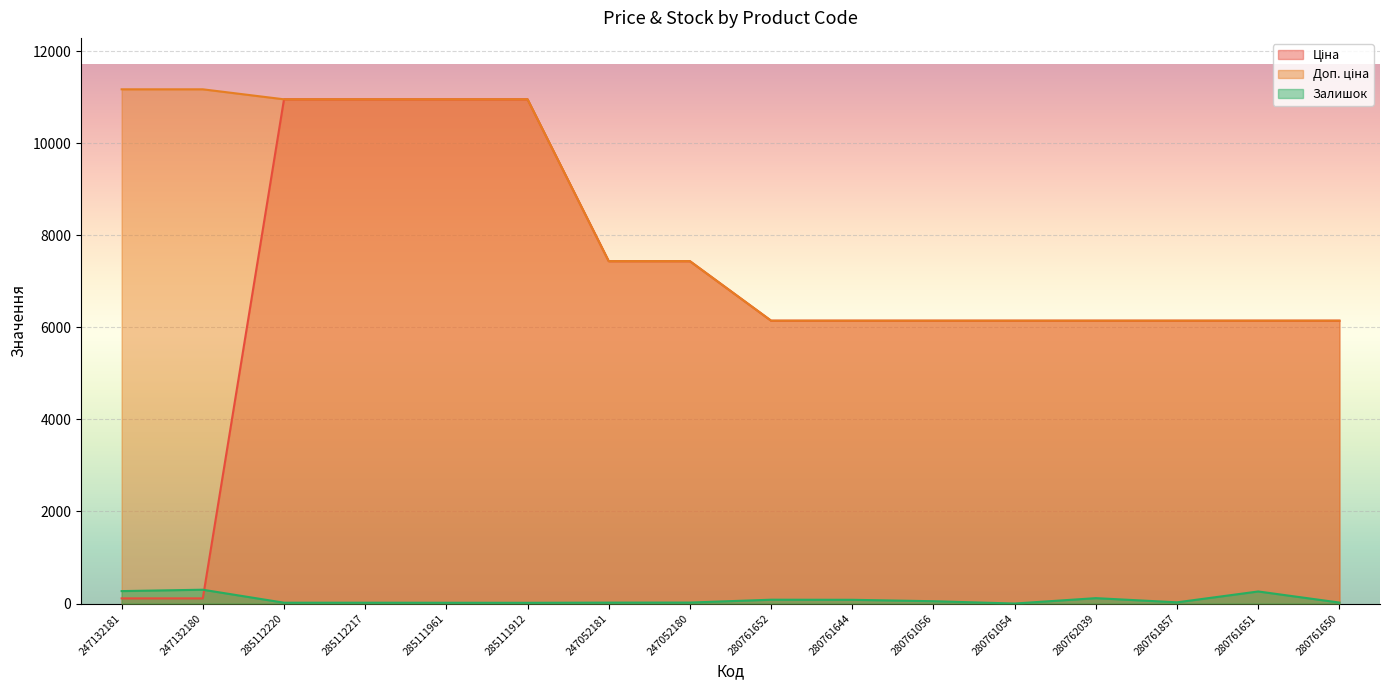

Does the chart display data point markers on the line(s)?

No